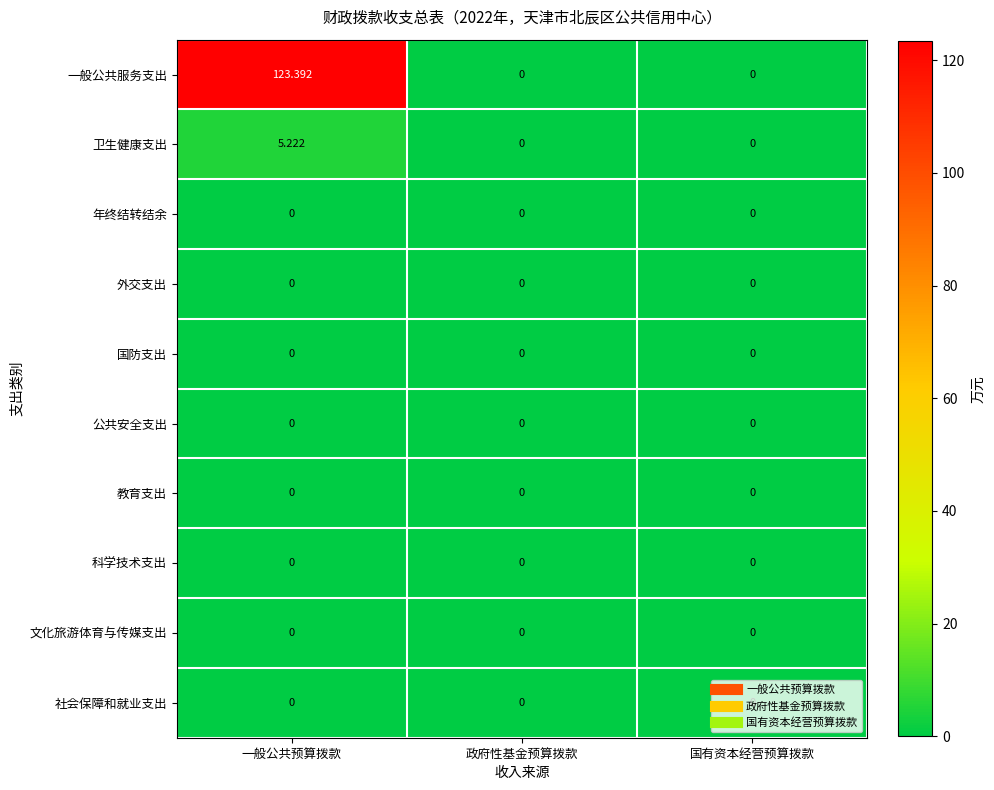

Which series has the largest total across all categories?

一般公共服务支出